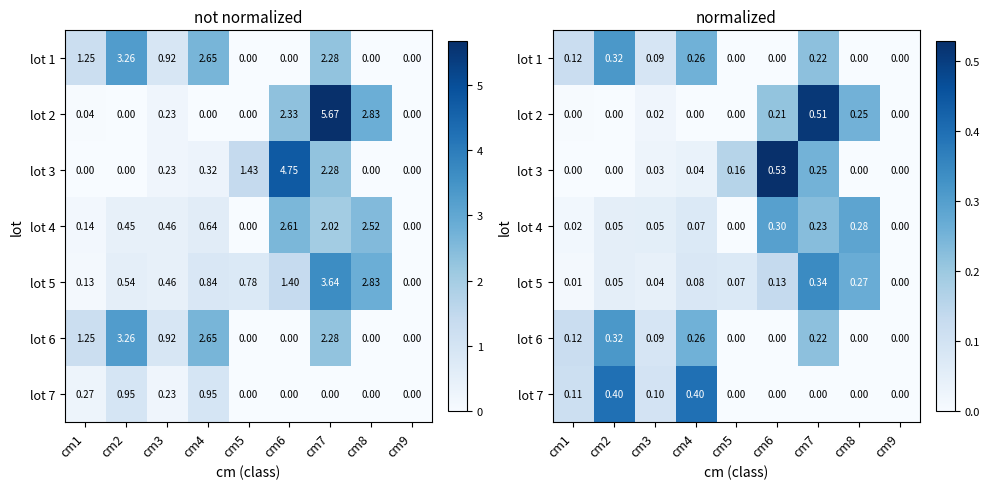

At which category is the sum across all series the highest?

cm7